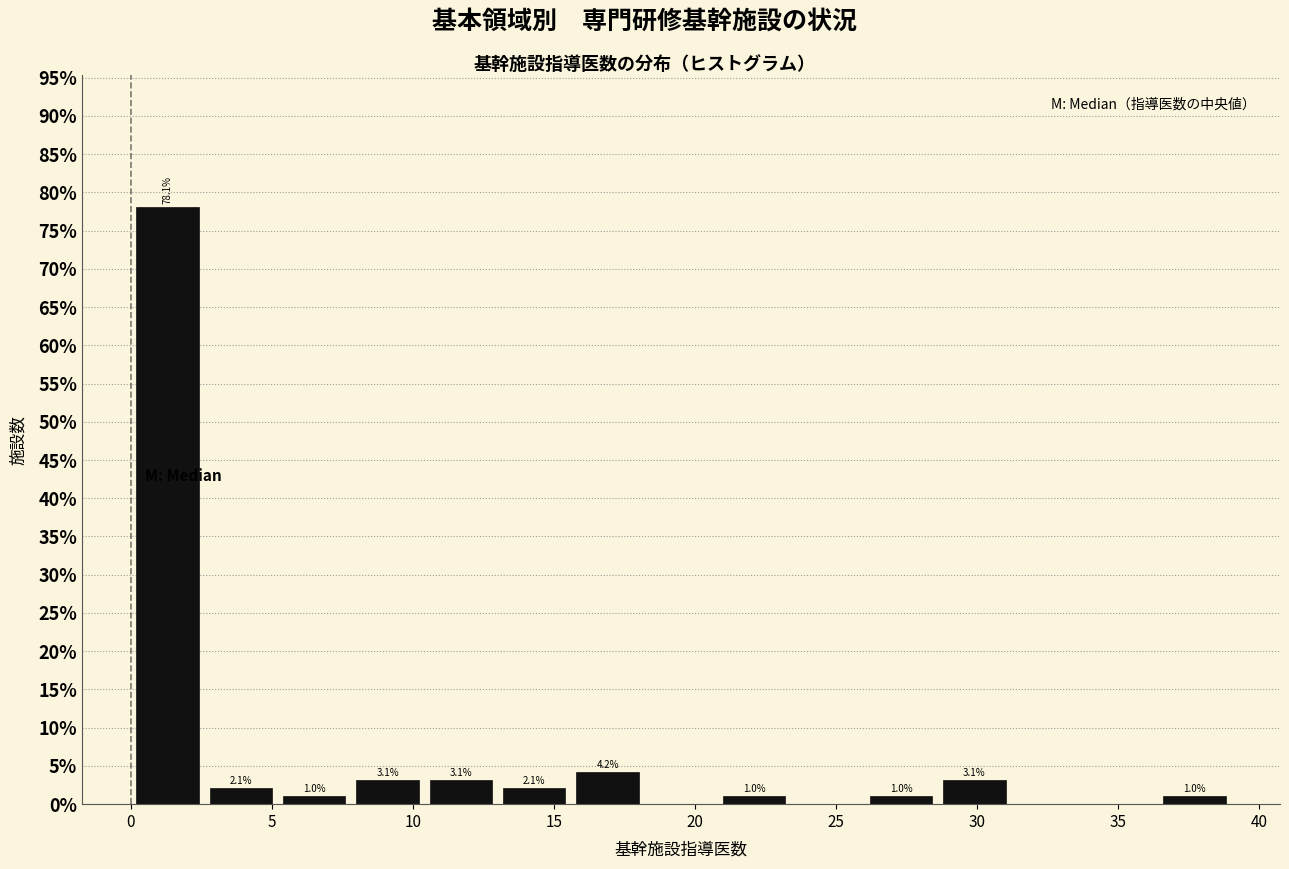

Which range on the x-axis has the tallest bar?

0.0 to 2.6